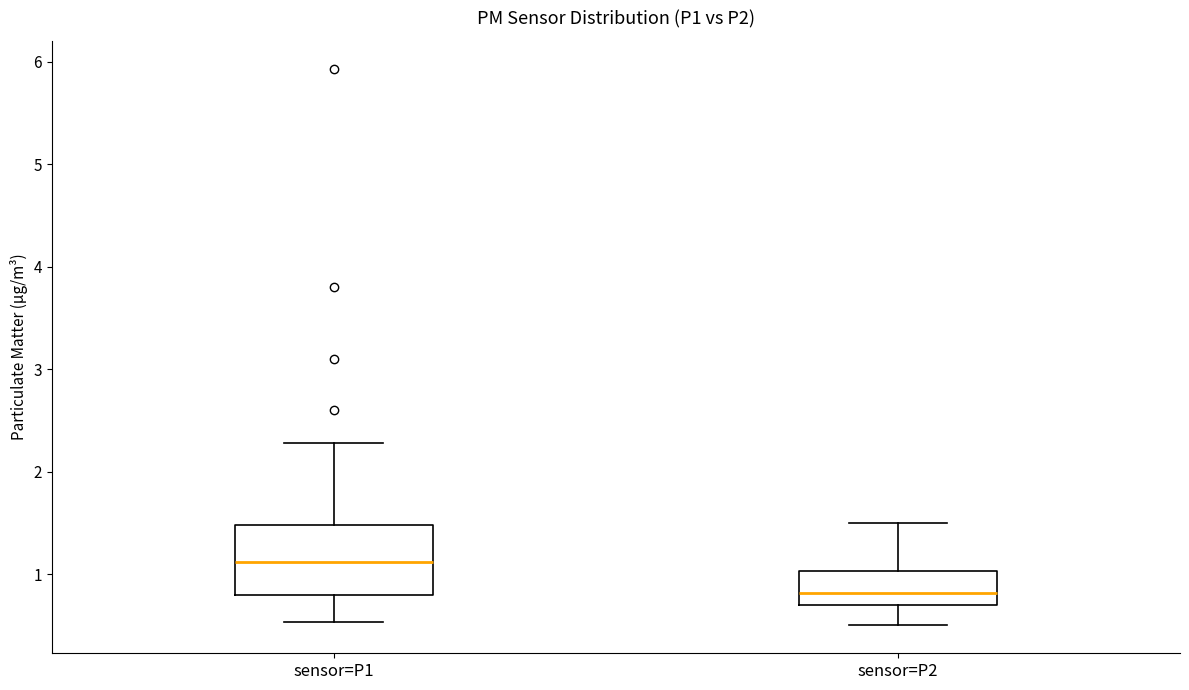

Reading left to right, read every box against the y-axis: the position of its median line, the range the box covers, and the ends of its whiskers. The values are not printed on the chart, so give them approximately, as read against the axis.

sensor=P1: median 1.1, box 0.8 to 1.5, whiskers 0.5 to 2.3
sensor=P2: median 0.8, box 0.7 to 1.0, whiskers 0.5 to 1.5